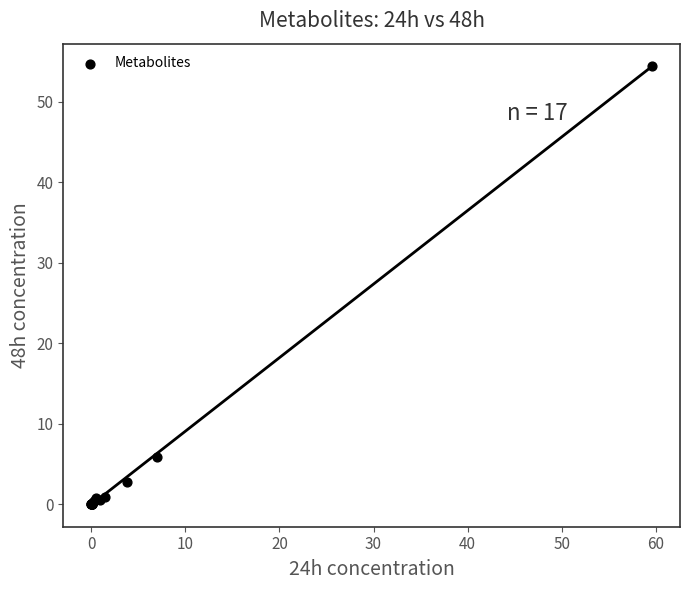

What Y value in the scatter plot is closest to 27?

5.9